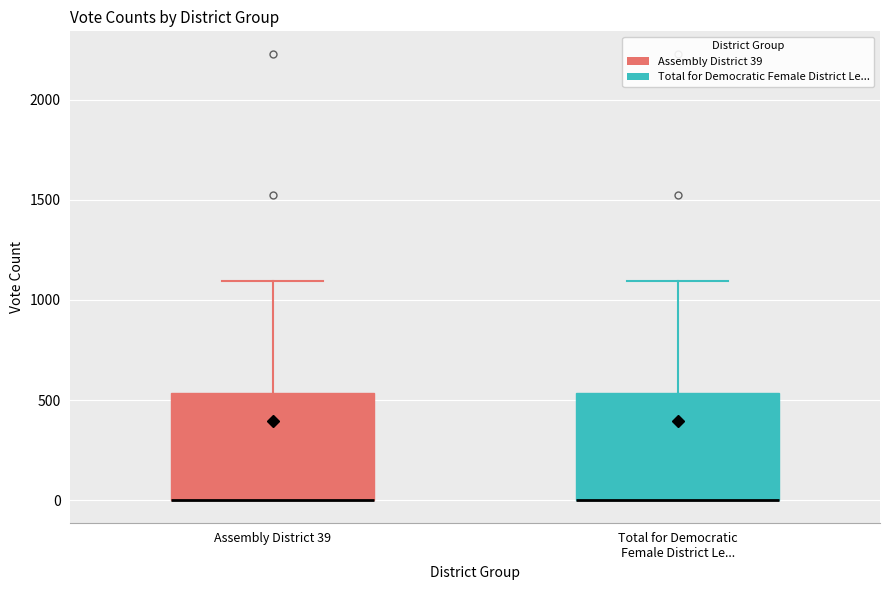

Where is the lower edge of the box for Assembly District 39 on the y-axis? The values are not printed on the chart, so give them approximately, as read against the axis.

0